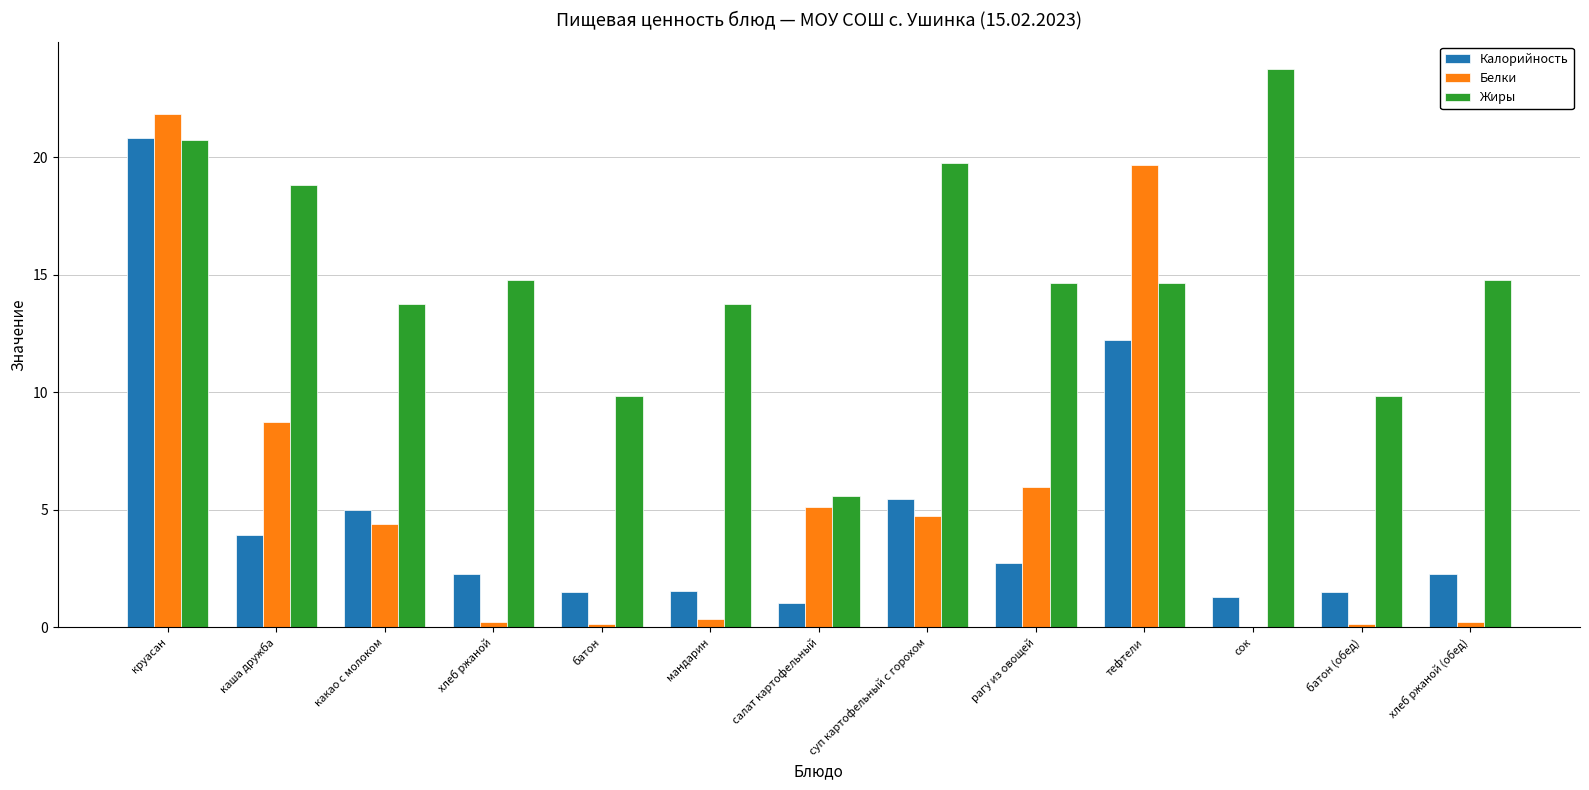

What is the sum of the Белки values at рагу из овощей and суп картофельный с горохом?

10.7